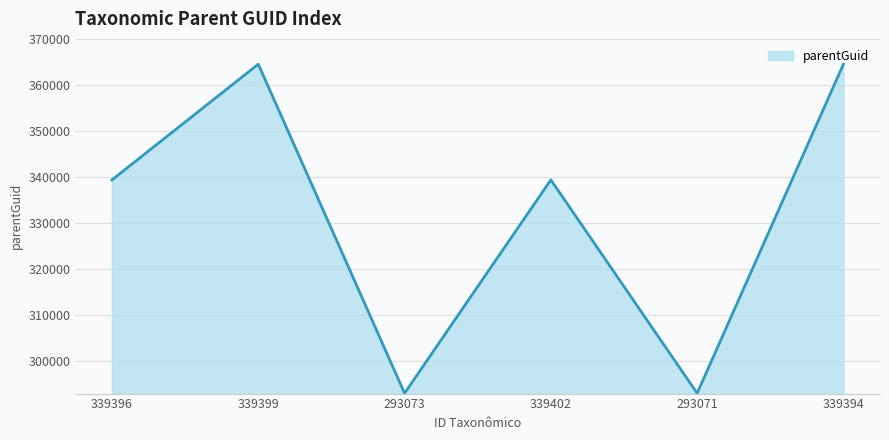

What is the greatest value displayed?

364509